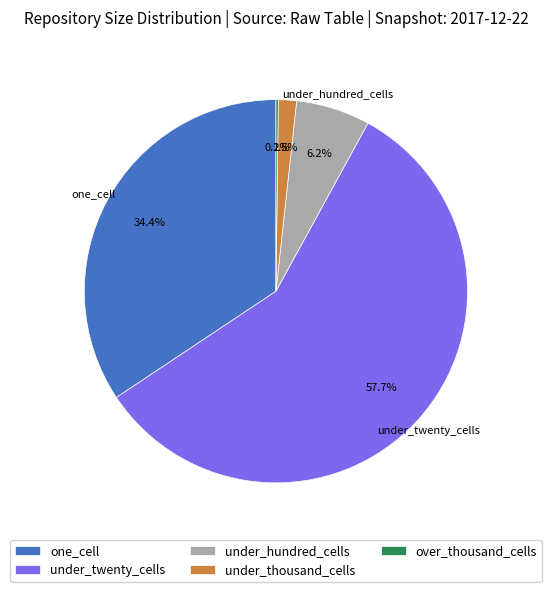

What is the ratio of the value at one_cell to the value at under_twenty_cells?

0.6